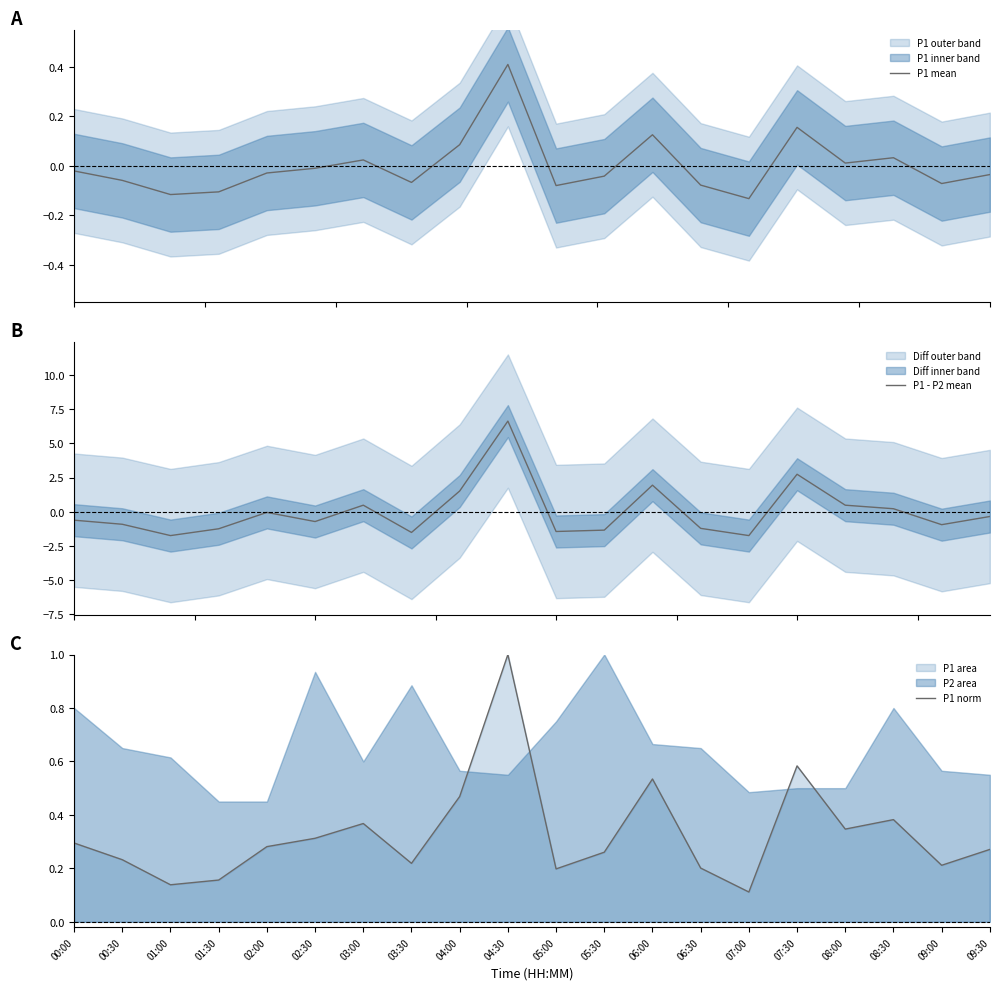

What is the difference between the maximum and second lowest values in the P1 mean series?

0.5